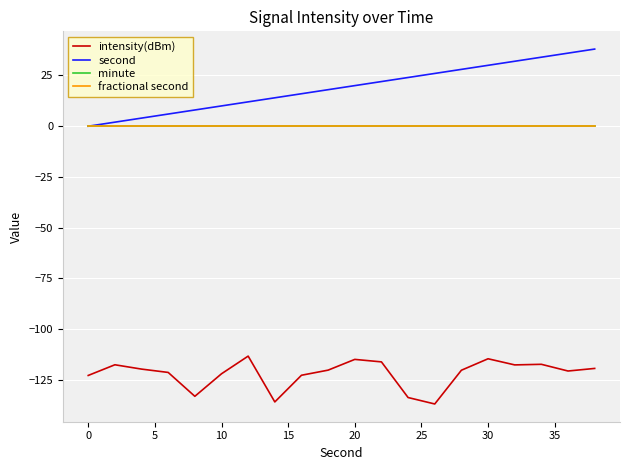

Does the chart have visible grid lines?

Yes